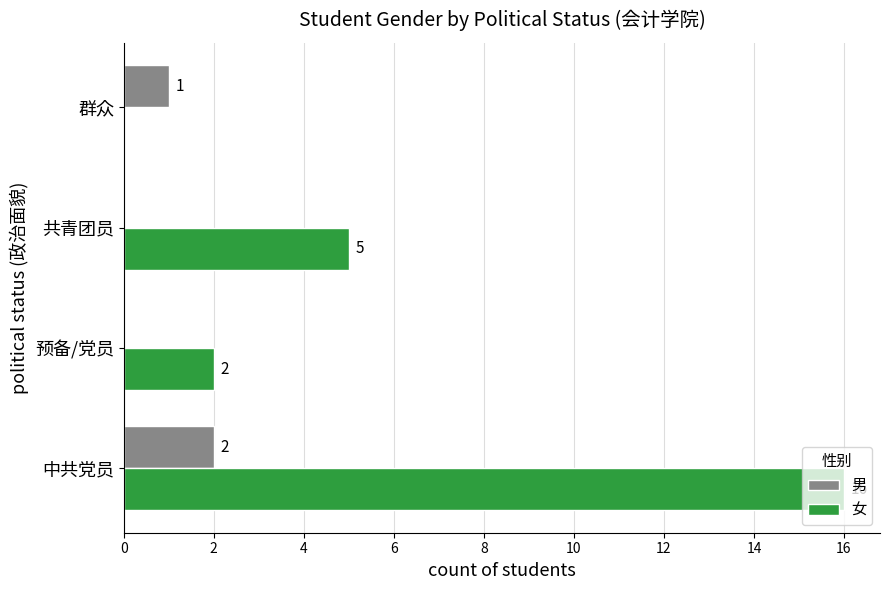

How many categories are shown in the chart?

4